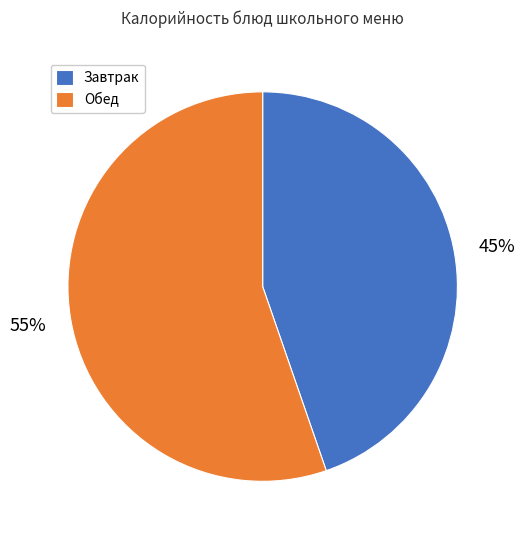

Which category has the biggest portion of the pie?

Обед